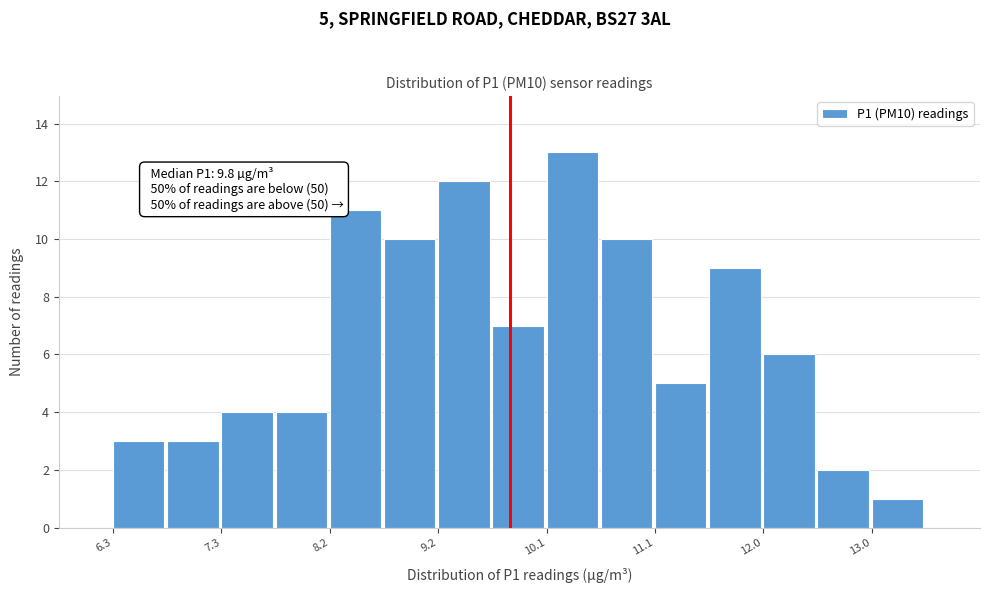

Which range on the x-axis has the tallest bar?

10.1 to 10.6